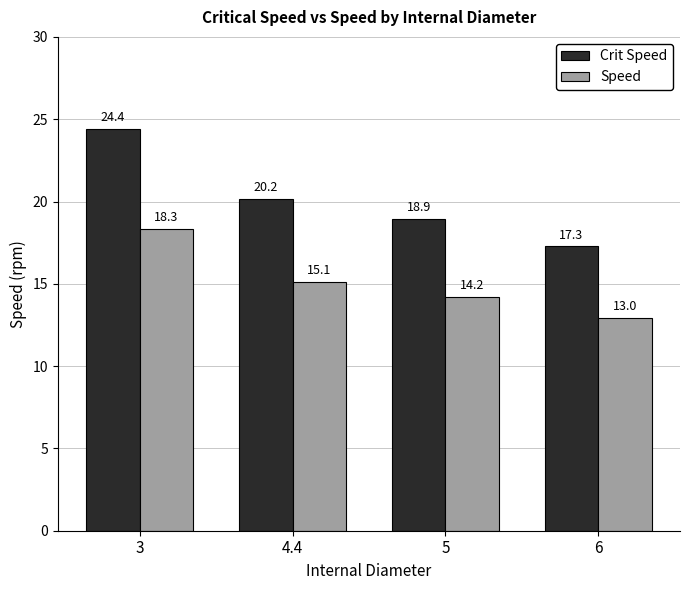

Which series has the largest range (max minus min)?

Crit Speed